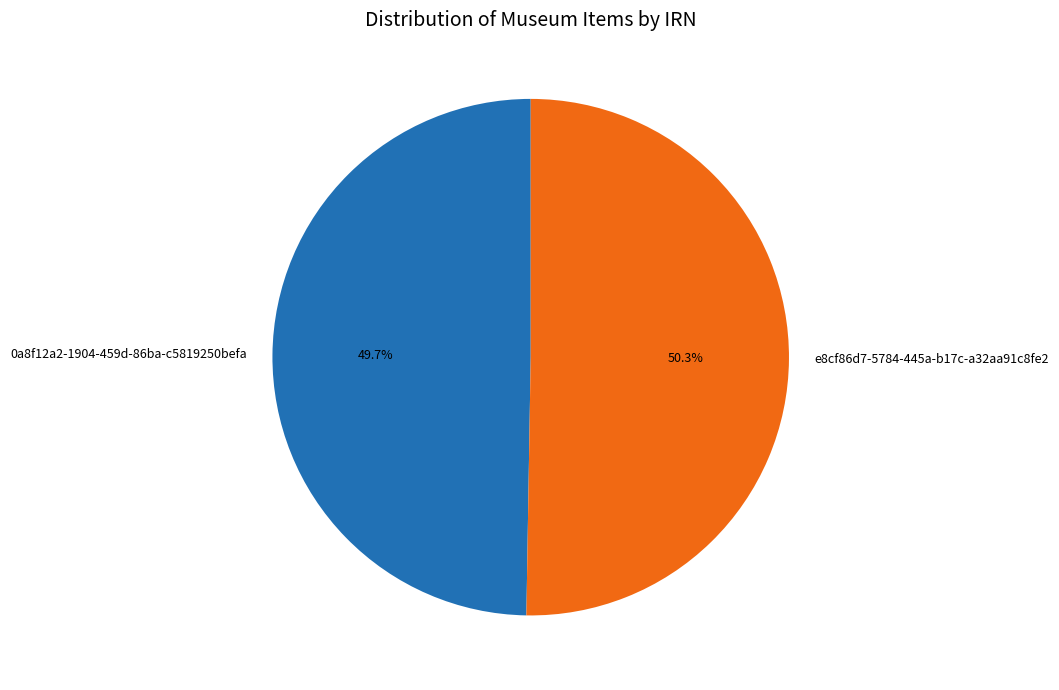

What is the majority slice?

e8cf86d7-5784-445a-b17c-a32aa91c8fe2